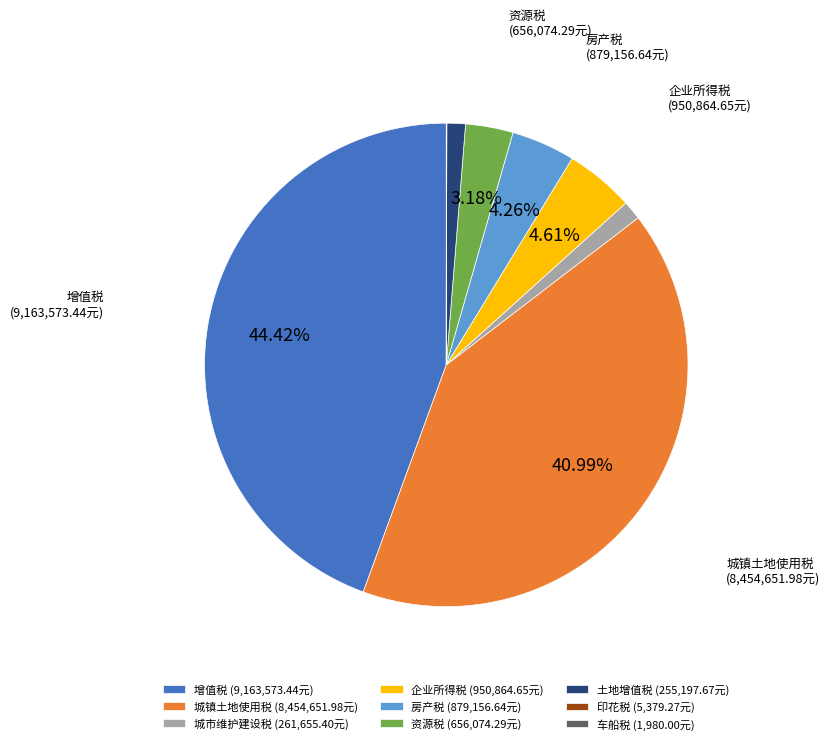

To the nearest percent, what is the combined percentage of 土地增值税 and 城镇土地使用税?

42%